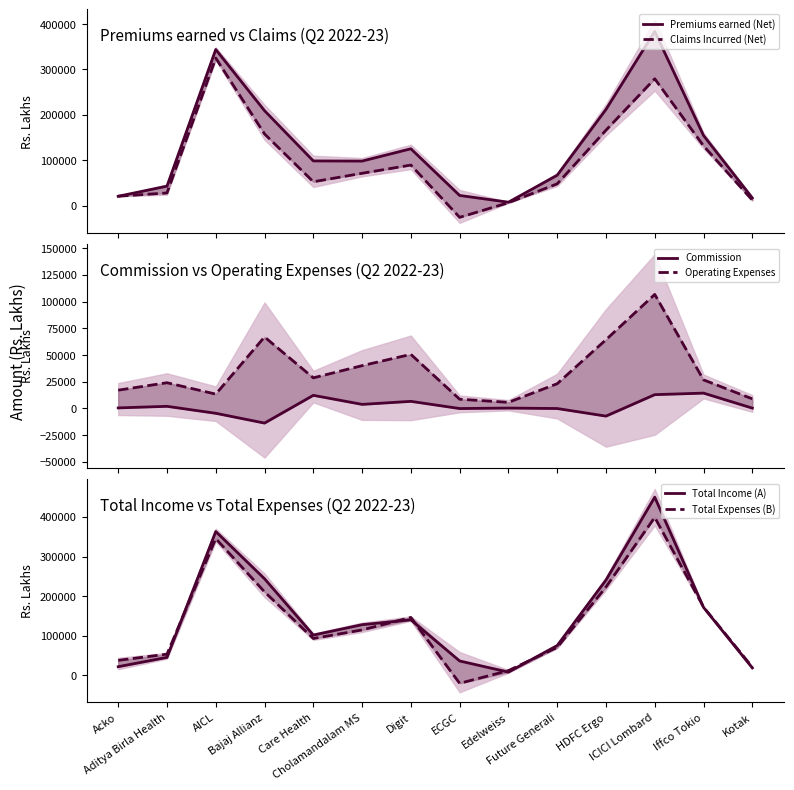

Rank the series by their maximum value, from highest to lowest.

Total Income (A), Total Expenses (B), Premiums earned (Net), Claims Incurred (Net), Operating Expenses, Commission